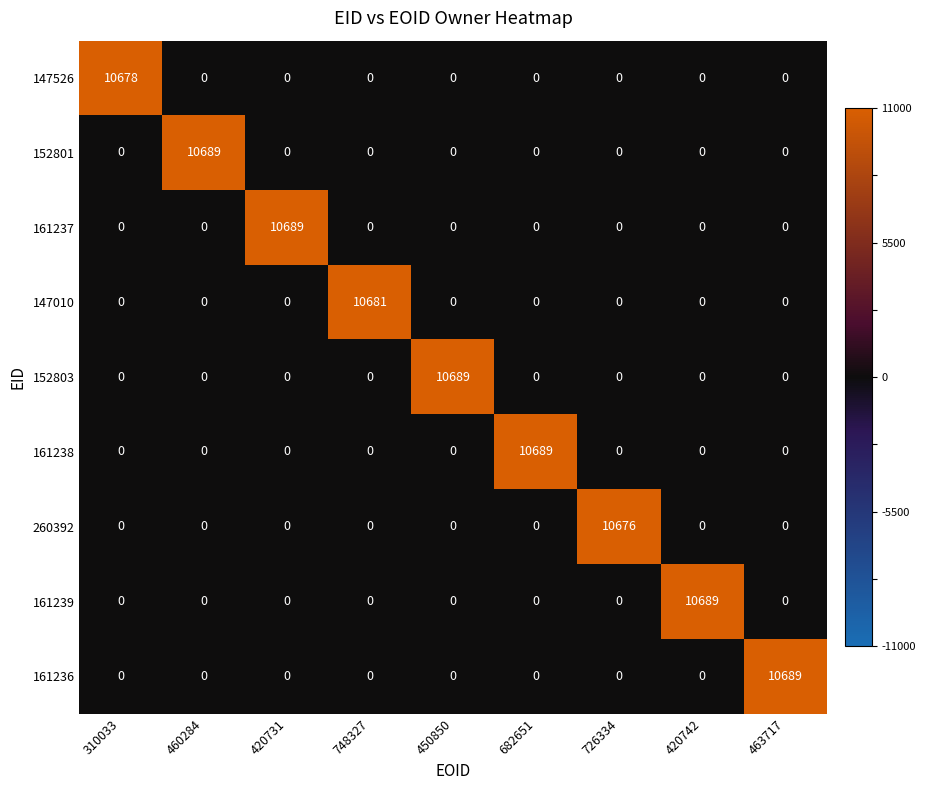

What is the maximum value for 152801?

10689